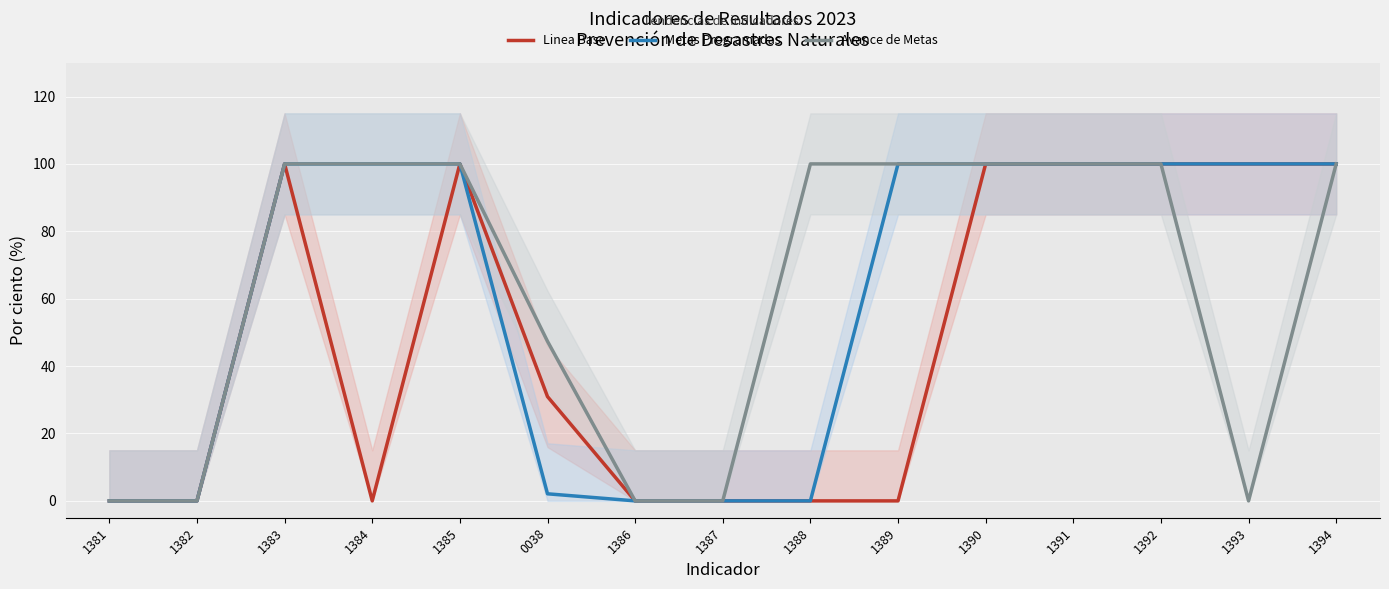

Reading right to left, transcribe all the data shown in this chart.

Linea Base: 100.0	100.0	100.0	100.0	100.0	0.0	0.0	0.0	0.0	30.9	100.0	0.0	100.0	0.0	0.0
Metas Programadas: 100.0	100.0	100.0	100.0	100.0	100.0	0.0	0.0	0.0	2.1	100.0	100.0	100.0	0.0	0.0
Avance de Metas: 100.0	0.0	100.0	100.0	100.0	100.0	100.0	0.0	0.0	47.4	100.0	100.0	100.0	0.0	0.0